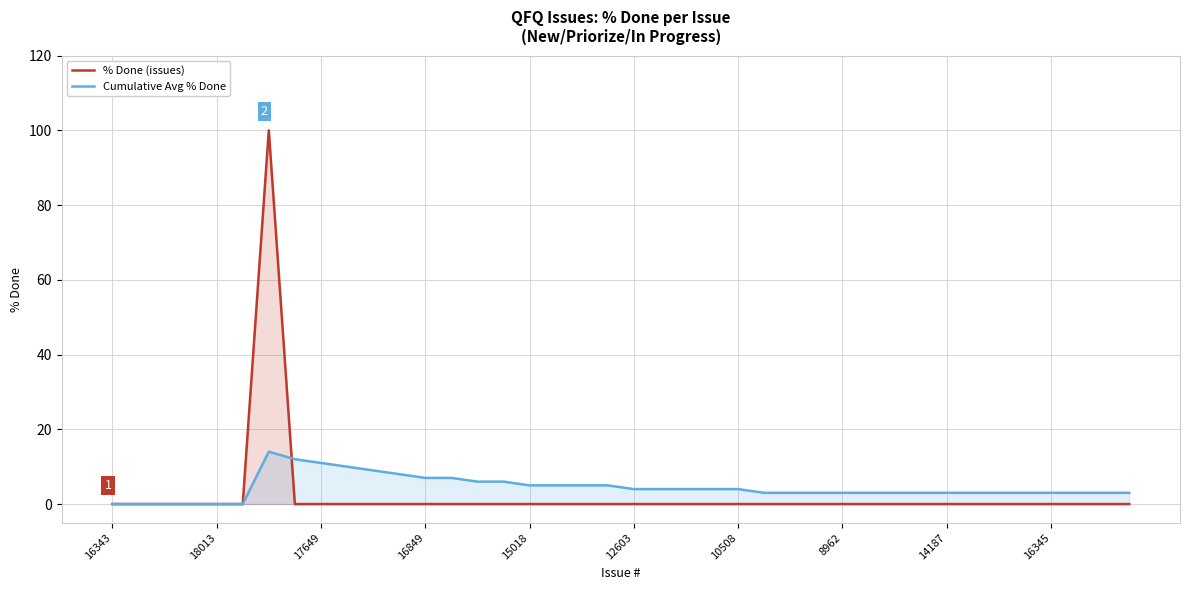

The value of % Done (issues) at 38 is -64. True or false?

False